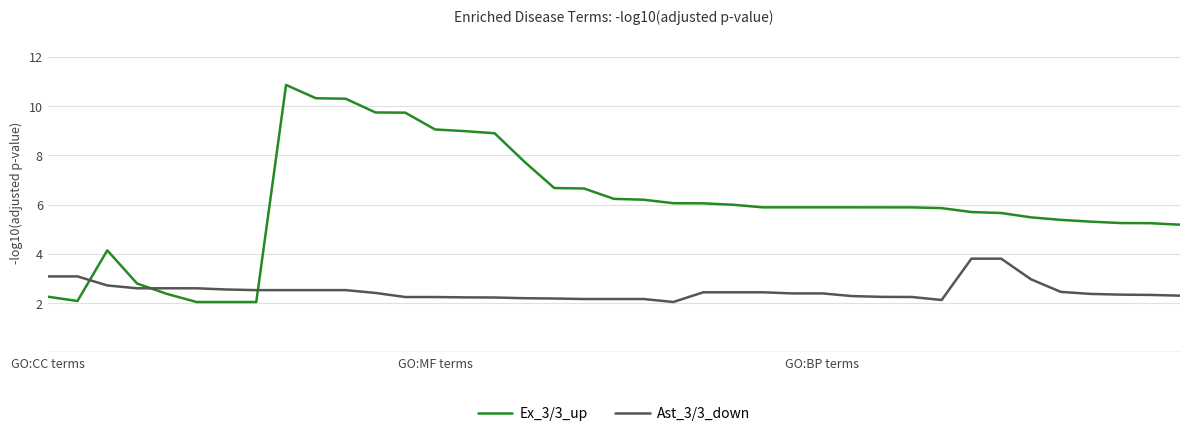

At how many categories does at least one series exceed 8?

8